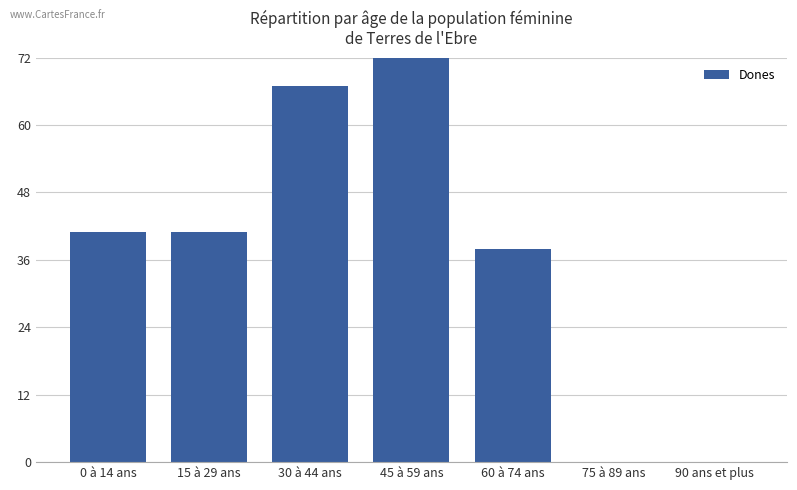

Reading right to left, what are all the values shown in this chart?

90 ans et plus=0	75 à 89 ans=0	60 à 74 ans=38	45 à 59 ans=75	30 à 44 ans=67	15 à 29 ans=41	0 à 14 ans=41